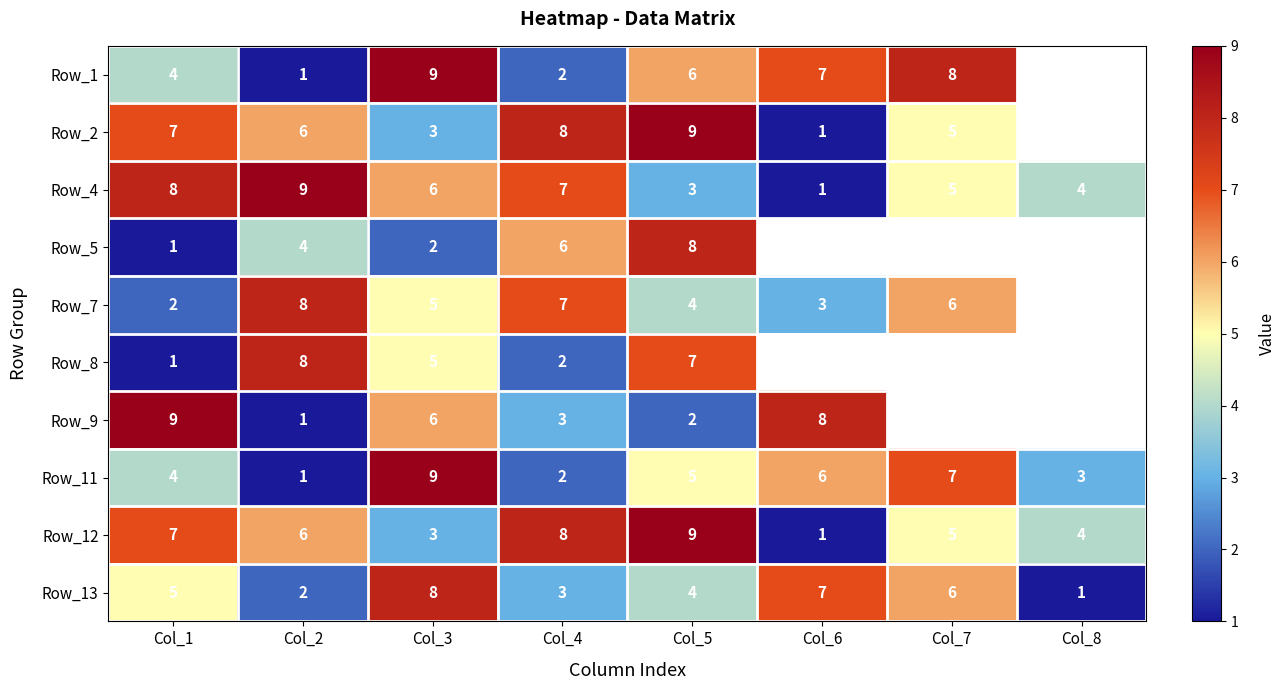

How many distinct data groups are displayed?

10